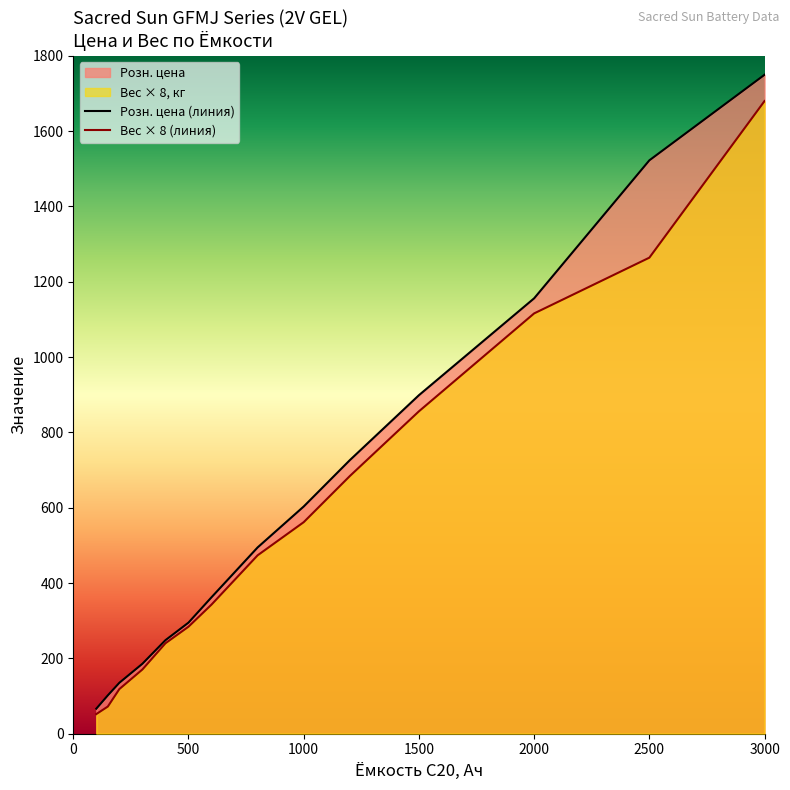

True or false: Ёмкость C20, Ач and Вес, кг cross at least once.

False